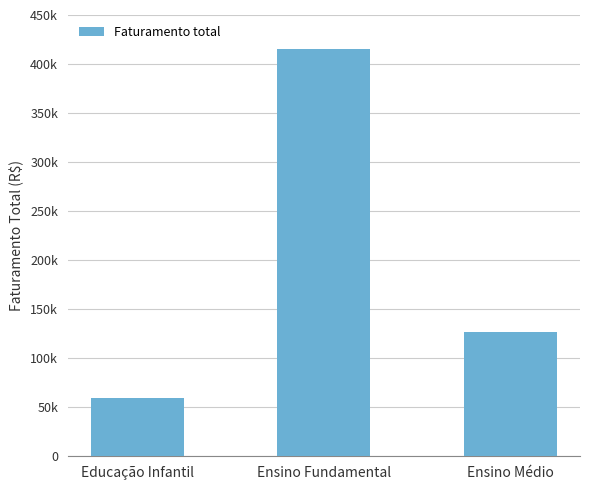

Are the bars horizontal?

No